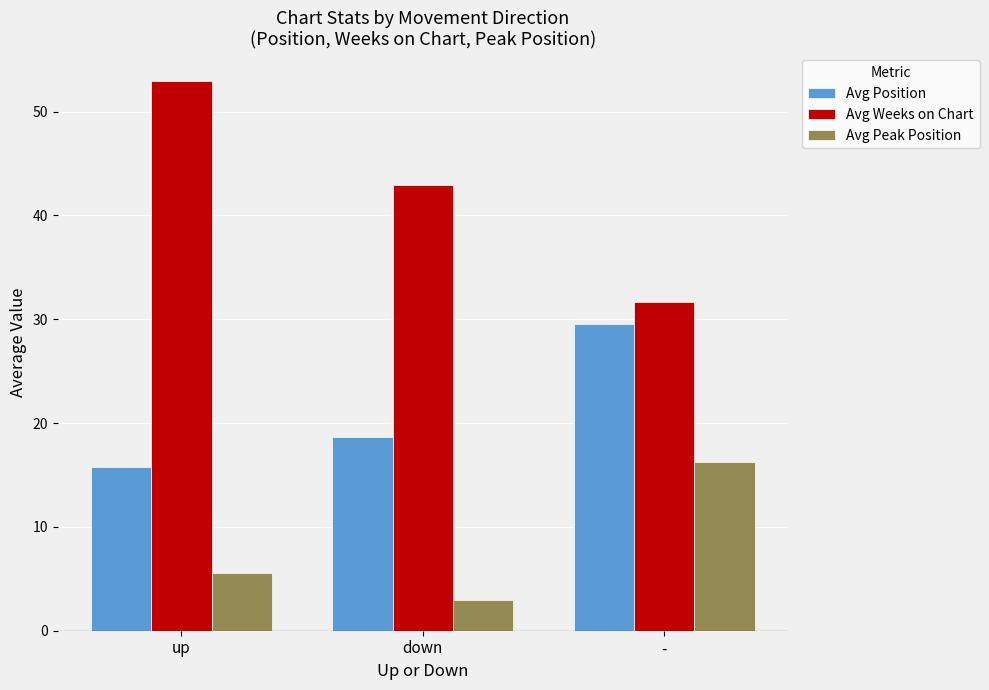

Where does the Avg Position series first go above 18?

down